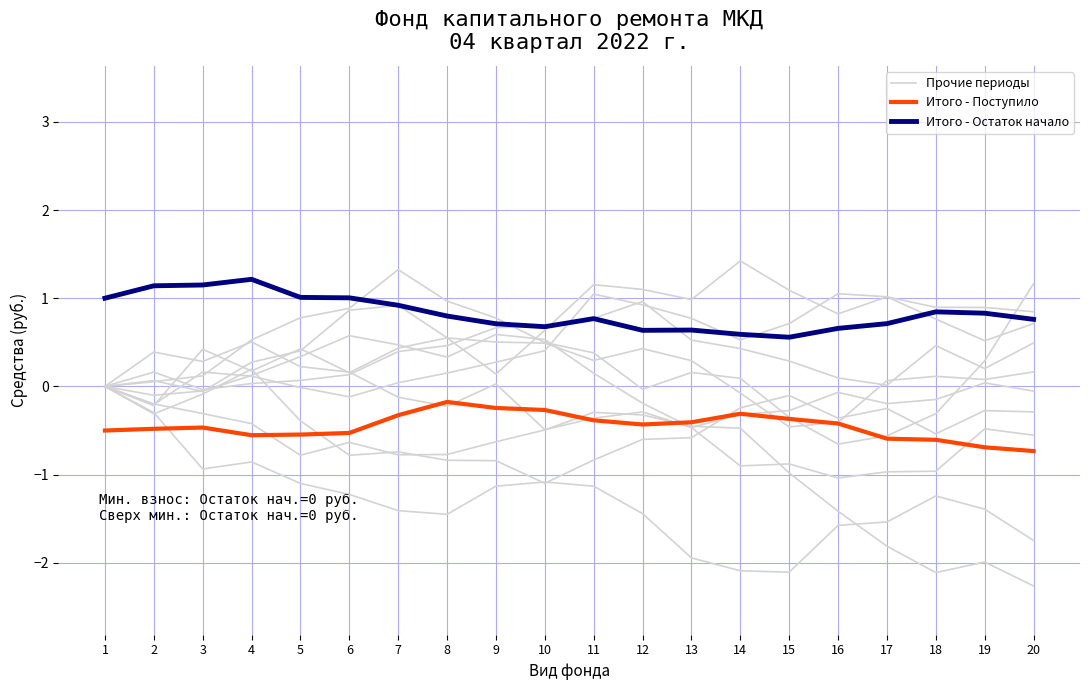

Reading left to right, extract all data points from this chart.

Прочие периоды: 0.0	-0.3	-0.1	0.2	-0.4	-0.8	-0.7	-0.8	-0.8	-1.1	-0.8	-0.6	-0.6	-0.2	-0.1	-0.4	-0.2	-0.5	-0.3	-0.3
Итого - Поступило: -0.5	-0.5	-0.5	-0.6	-0.5	-0.5	-0.3	-0.2	-0.2	-0.3	-0.4	-0.4	-0.4	-0.3	-0.4	-0.4	-0.6	-0.6	-0.7	-0.7
Итого - Остаток начало: 1.0	1.1	1.1	1.2	1.0	1.0	0.9	0.8	0.7	0.7	0.8	0.6	0.6	0.6	0.6	0.7	0.7	0.8	0.8	0.8